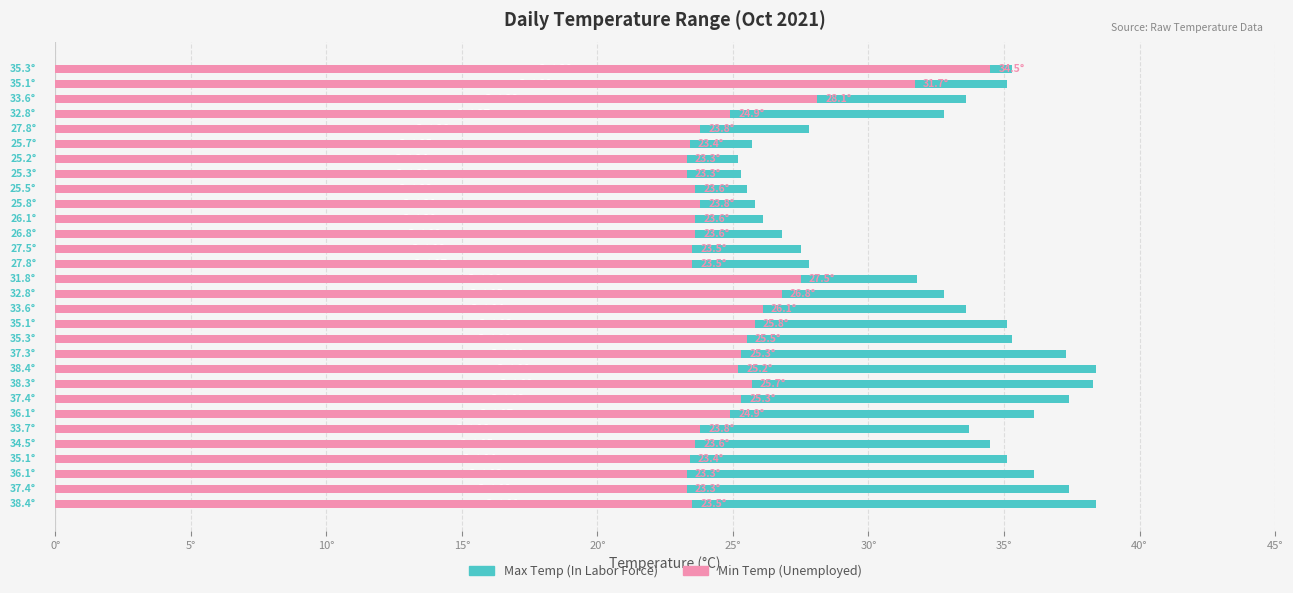

Rank the series at 10° from lowest to highest value.

Unemployed, In Labor Force